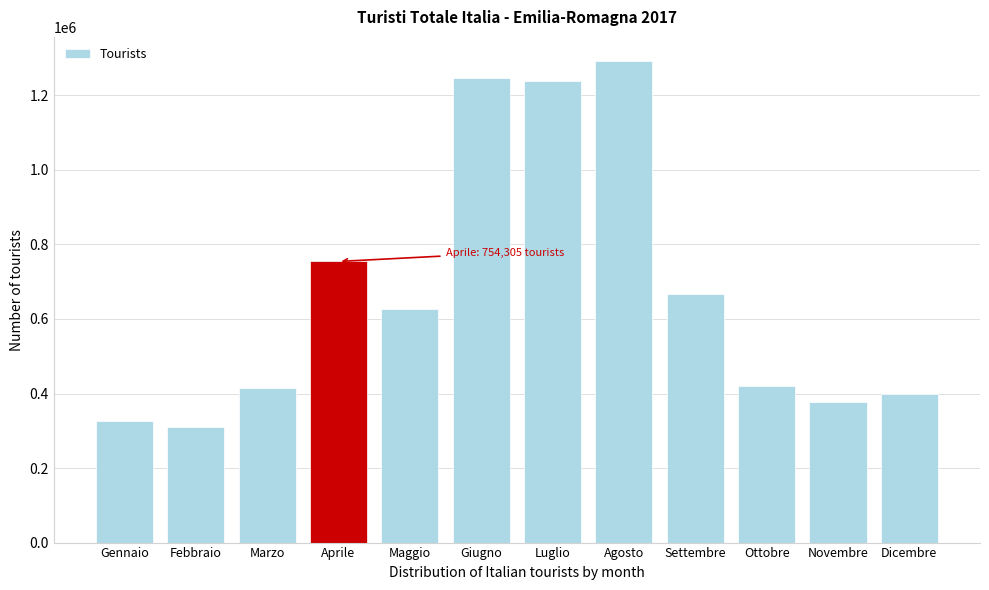

What is the average value?

672497